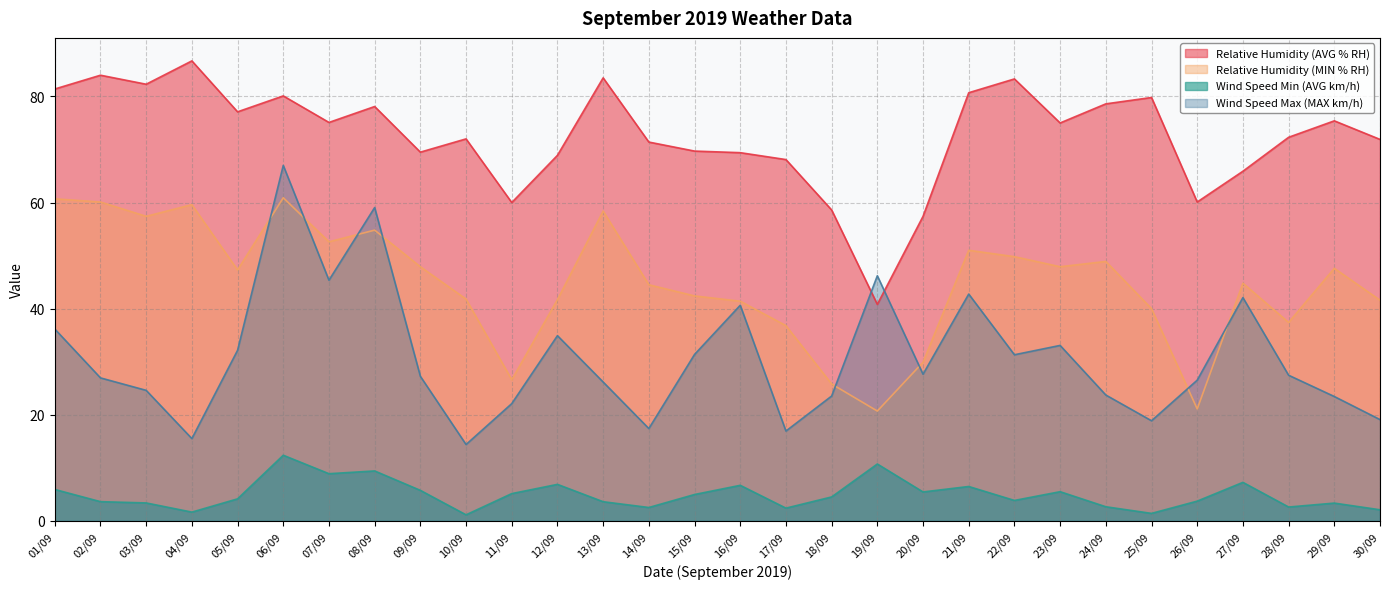

True or false: Relative Humidity (AVG % RH) and Wind Speed Min (AVG km/h) intersect in this chart.

False